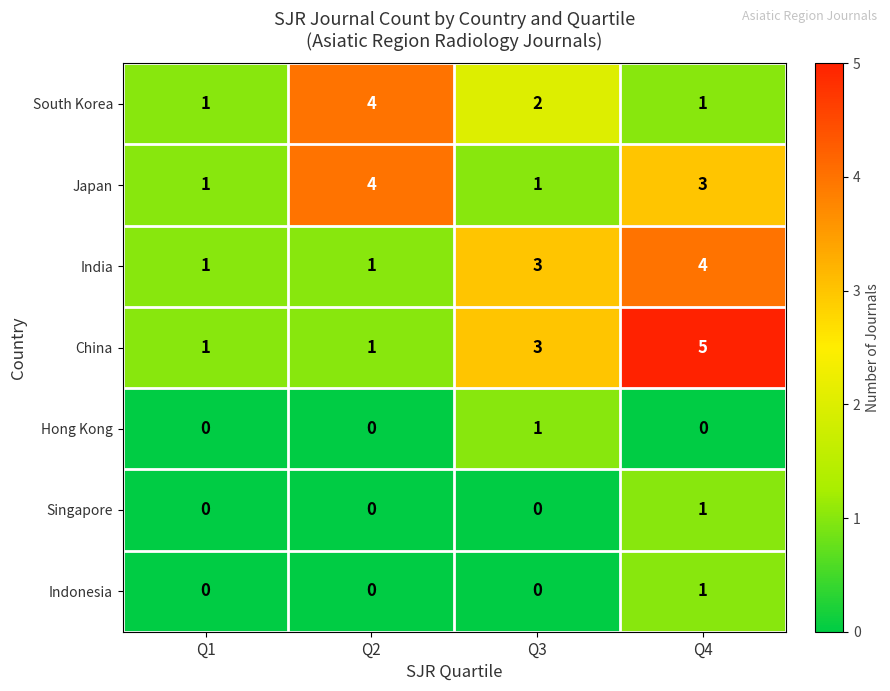

Which series has the widest spread of values?

China